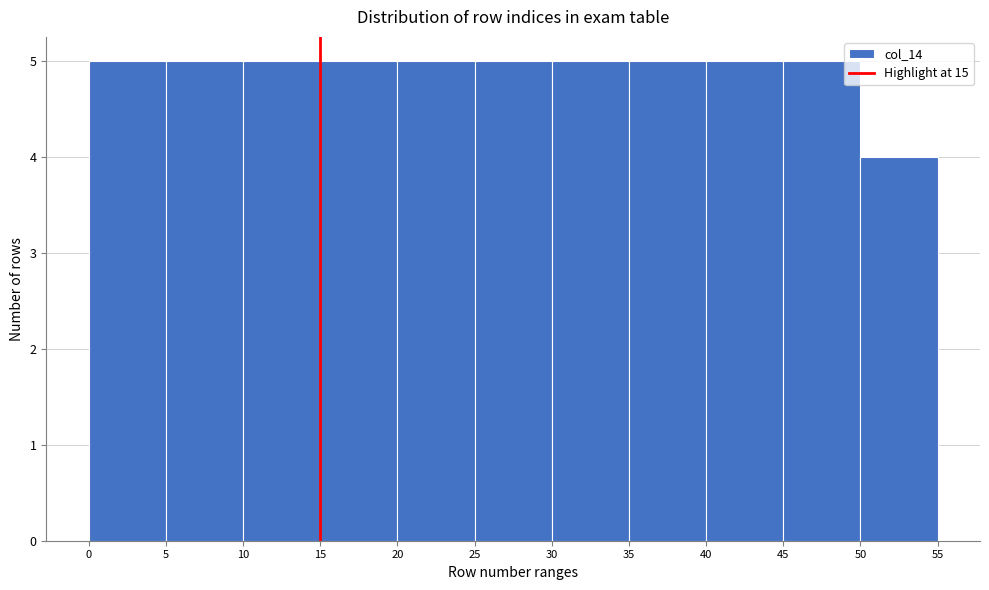

What is the height of the bar covering 40 to 45 on the x-axis? The values are not printed on the chart, so give them approximately, as read against the axis.

5